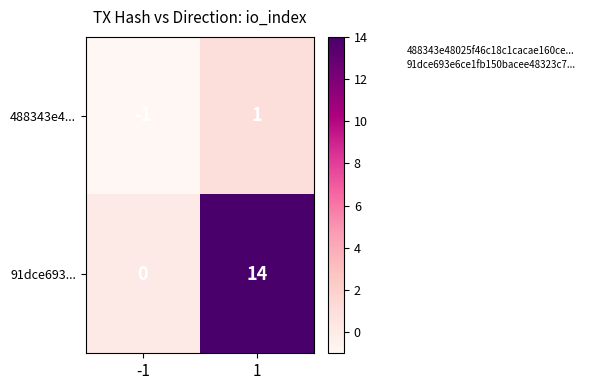

Reading right to left, what are all the values shown in this chart?

488343e4...: 1=1	-1=-1
91dce693...: 1=14	-1=0